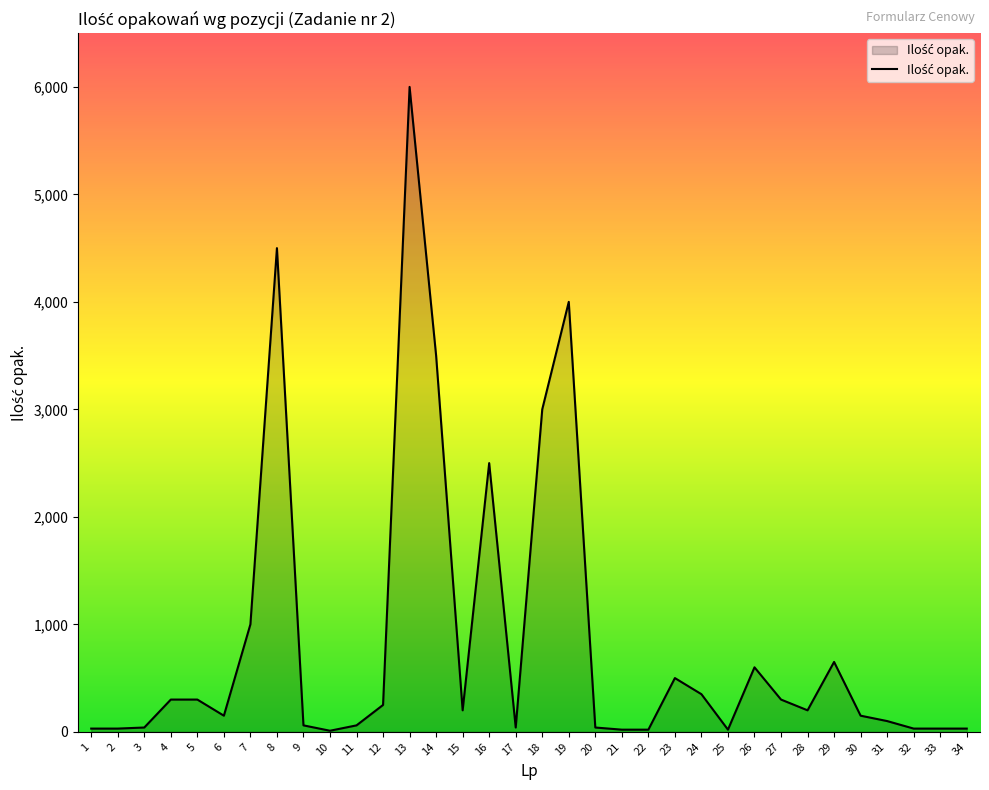

Is it true that the value at 27 is 300?

True